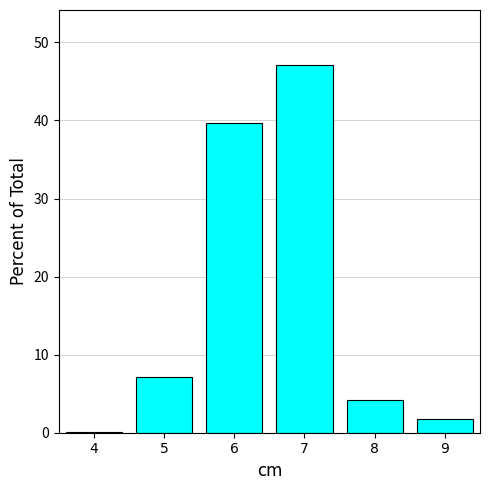

What is the change in value from 4 to 5?

+7.0